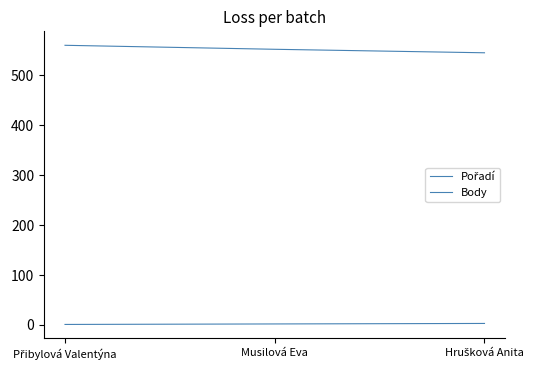

What position from the right is Hrušková Anita?

1